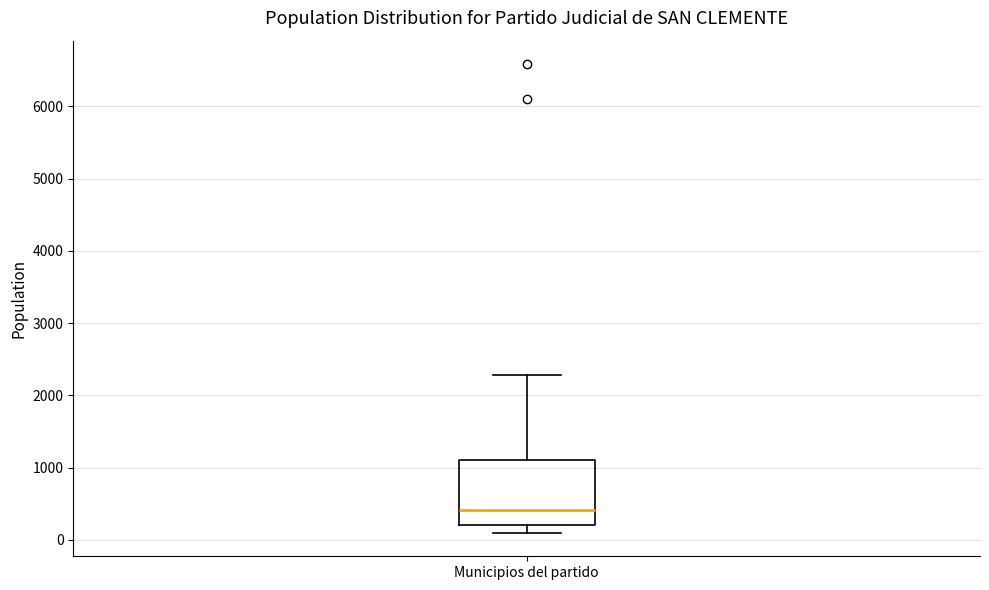

Transcribe this box plot: give where the median line is, the range the box spans, and where the two whiskers end, as read against the y-axis. The values are not printed on the chart, so give them approximately, as read against the axis.

median 400, box 200 to 1100, whiskers 100 to 2300